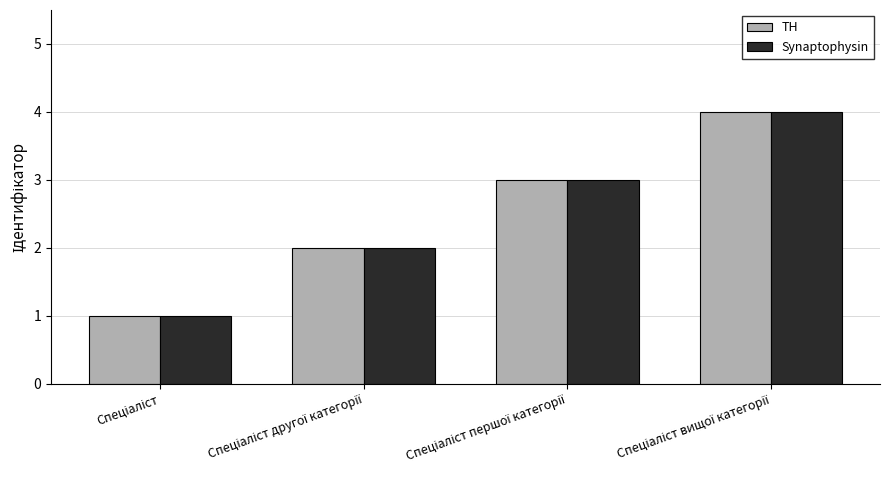

What is the minimum value shown in the chart?

1